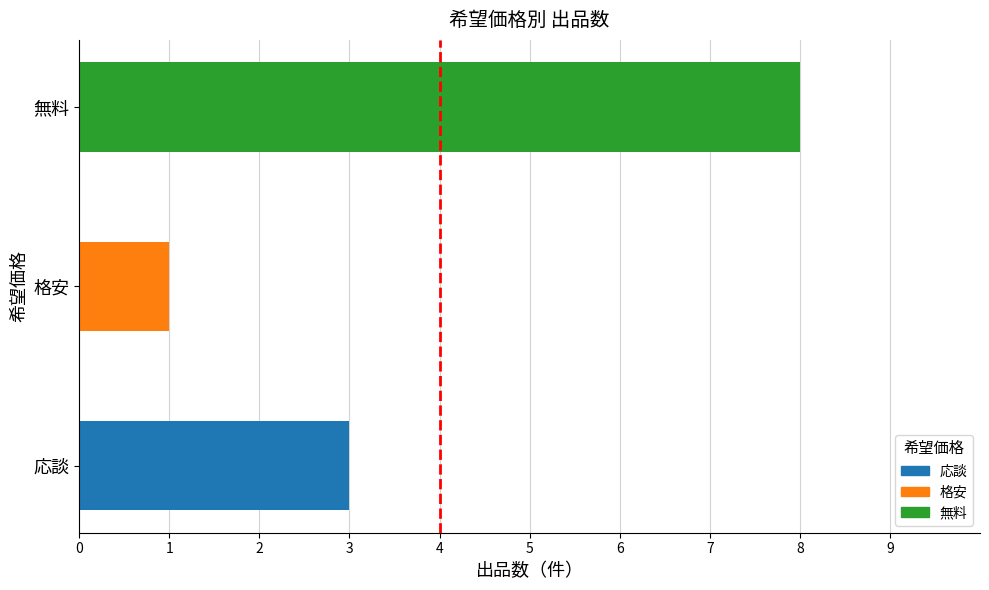

Is it true that the value at 格安 is 1?

True